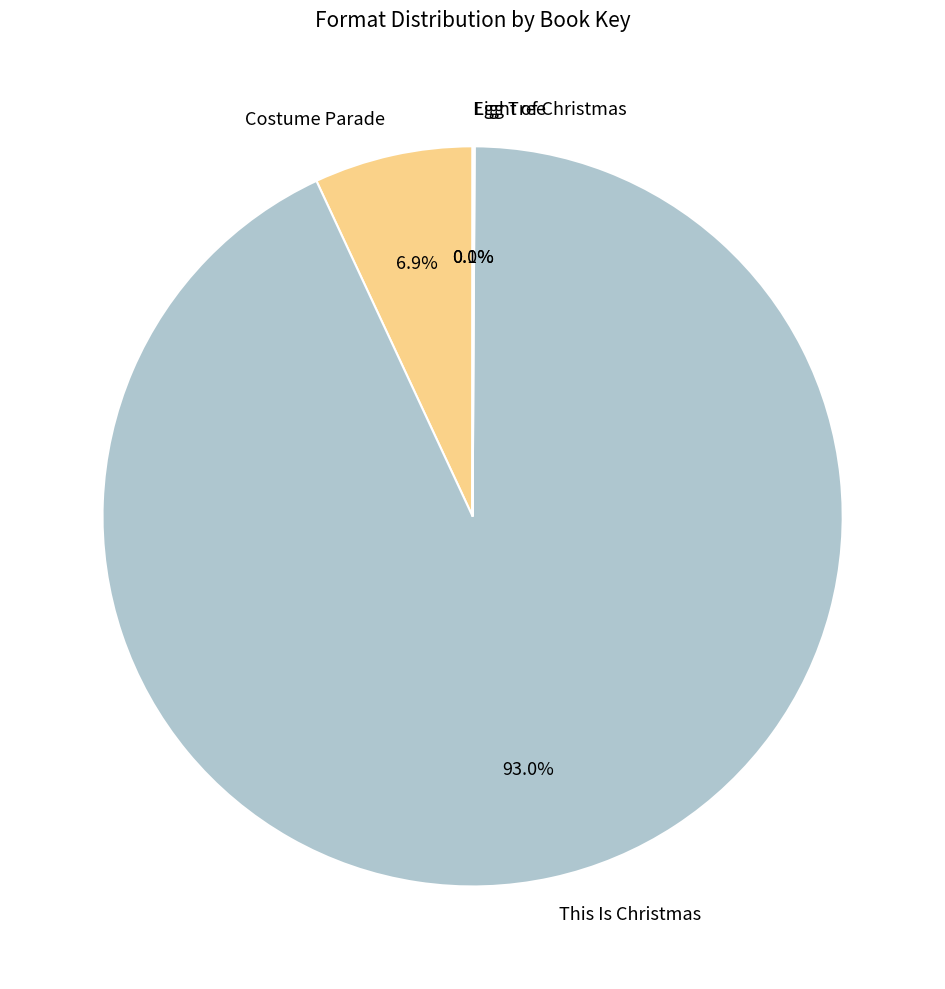

Which slice is the largest?

This Is Christmas